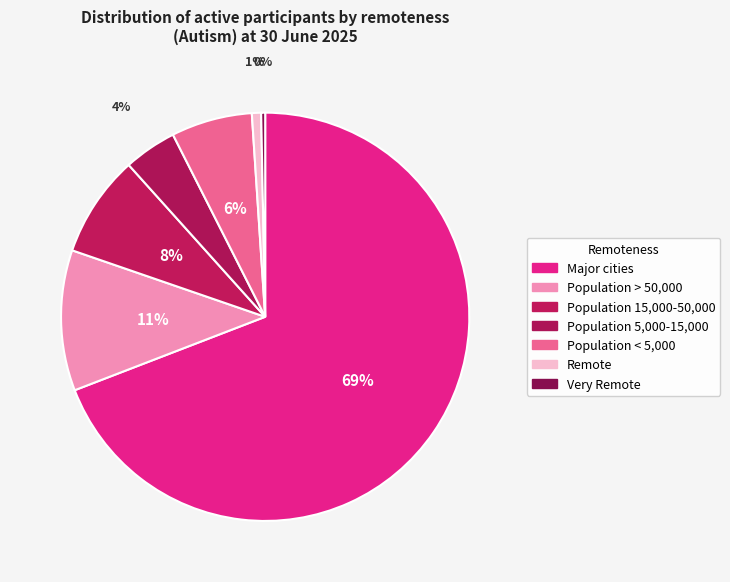

Rank the categories by value from lowest to highest.

Very Remote, Remote, Population 5,000-15,000, Population < 5,000, Population 15,000-50,000, Population > 50,000, Major cities